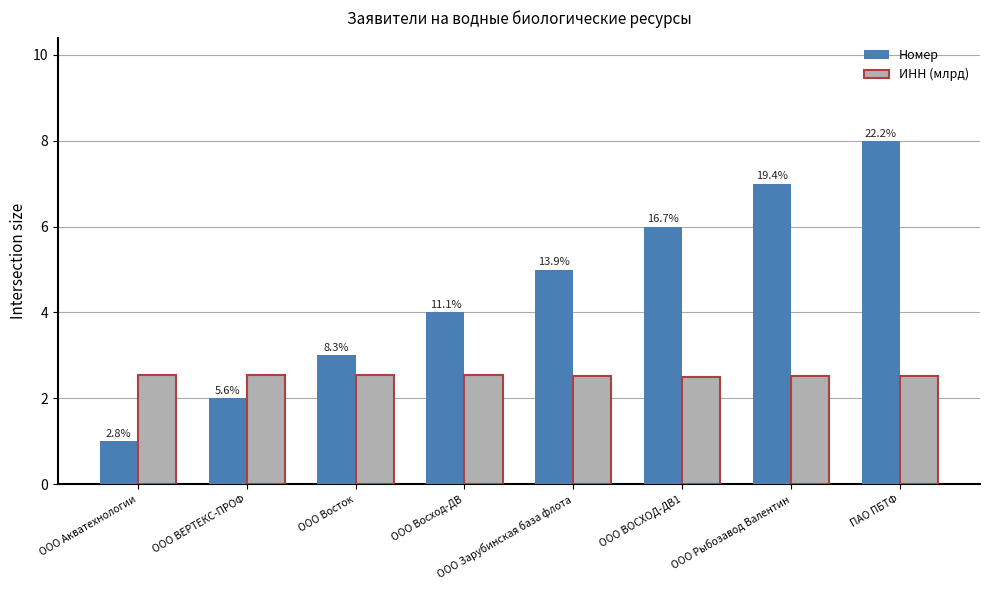

Are the bars grouped side by side (vs. stacked)?

Yes